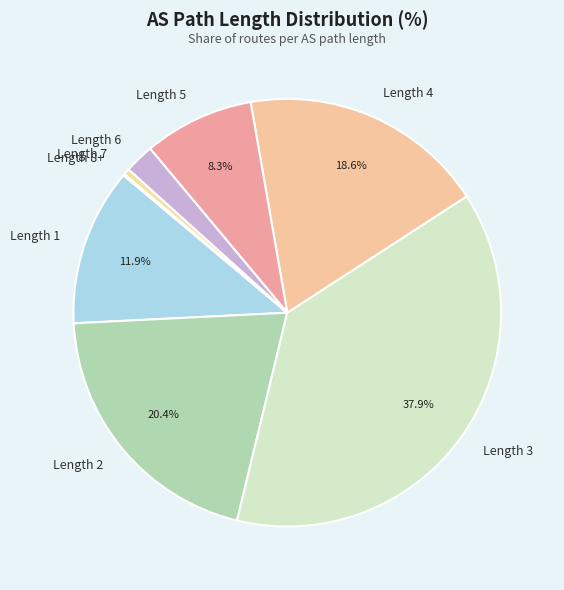

Which has a higher value, Length 2 or Length 3?

Length 3